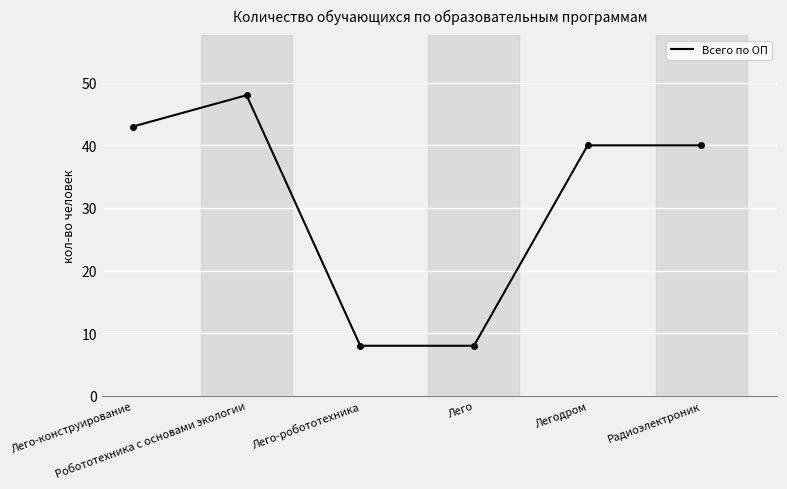

How many lines are shown in the chart?

1